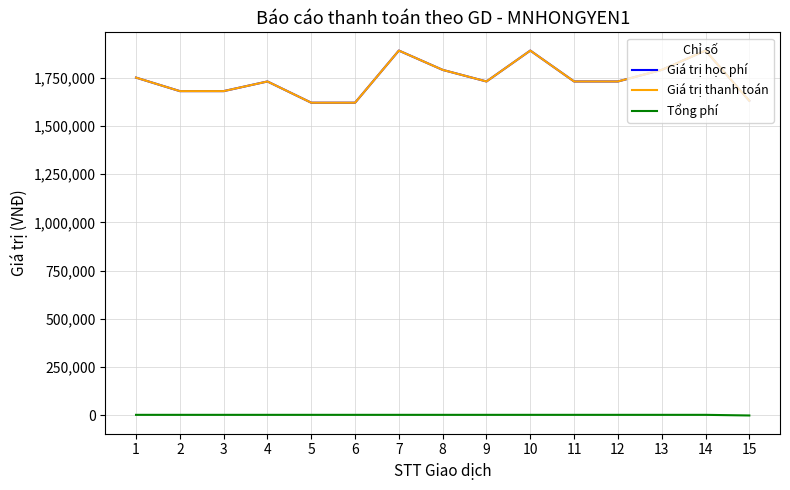

True or false: Giá trị thanh toán and Giá trị học phí cross at least once.

False